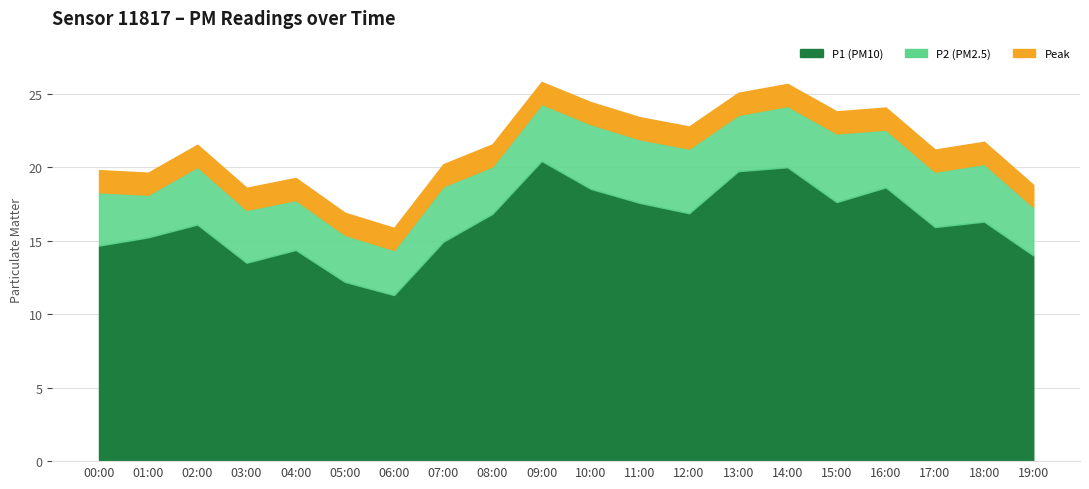

Which has a higher value, 02:00 or 08:00?

08:00